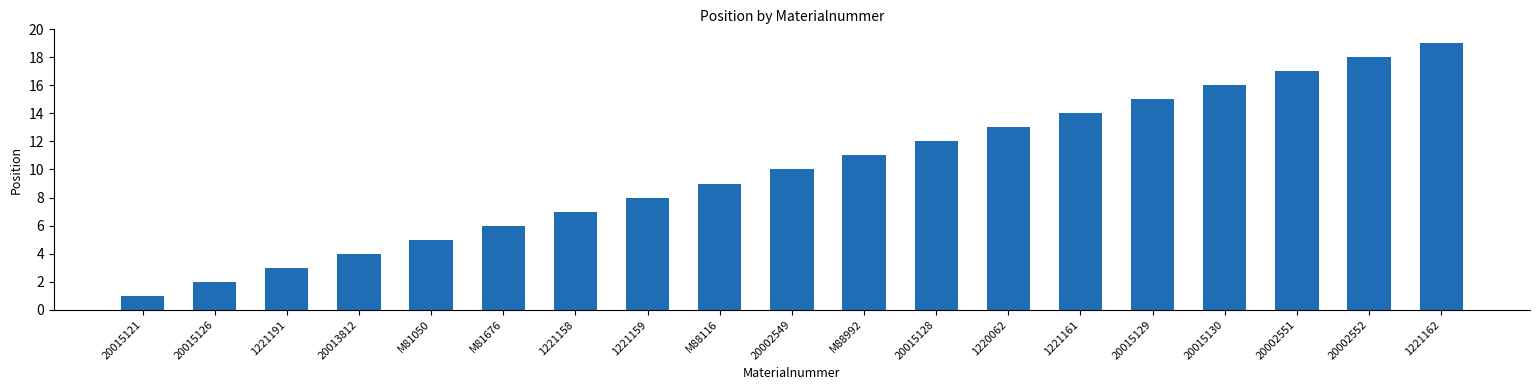

List the labels in order of value, largest first.

1221162, 20002552, 20002551, 20015130, 20015129, 1221161, 1220062, 20015128, M88992, 20002549, M88116, 1221159, 1221158, M81676, M81050, 20013812, 1221191, 20015126, 20015121